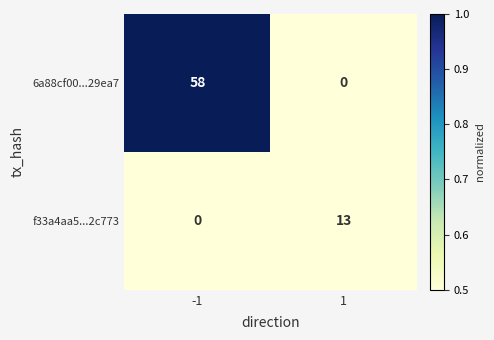

Reading left to right, transcribe all the data shown in this chart.

6a88cf00...29ea7: 58	0
f33a4aa5...2c773: 0	13